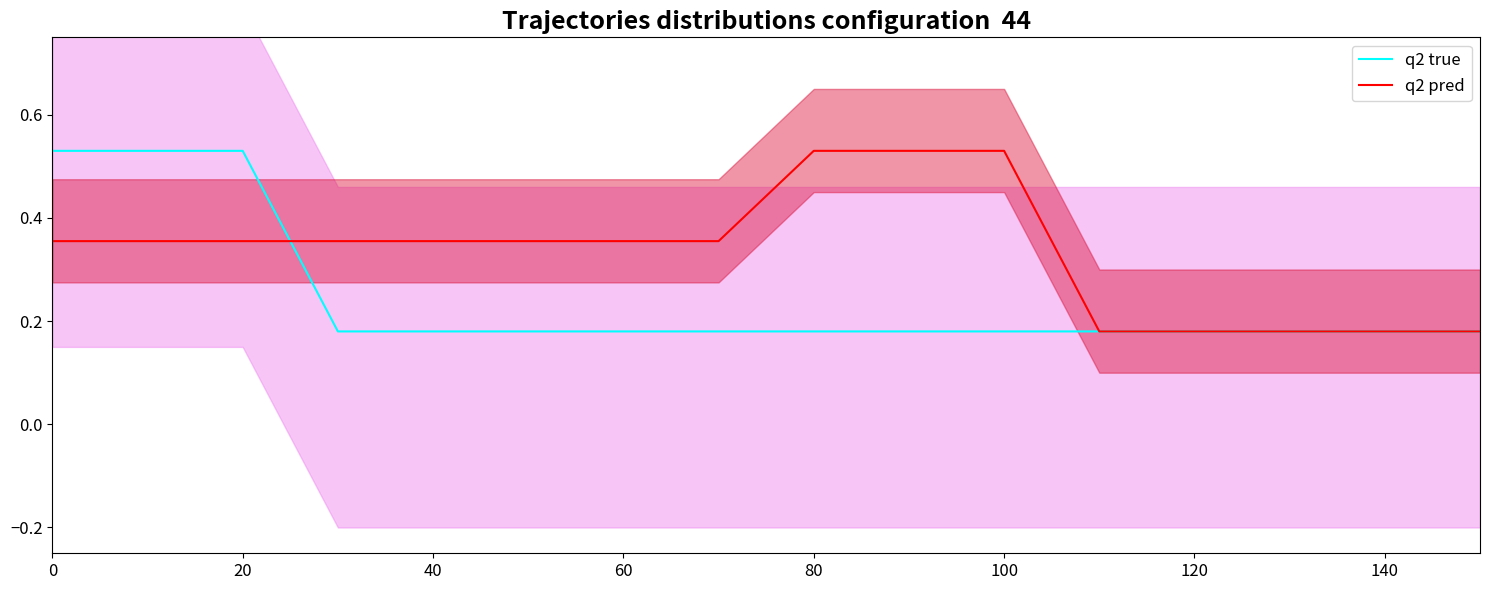

True or false: q2 pred has more than 0 interior local peaks.

False